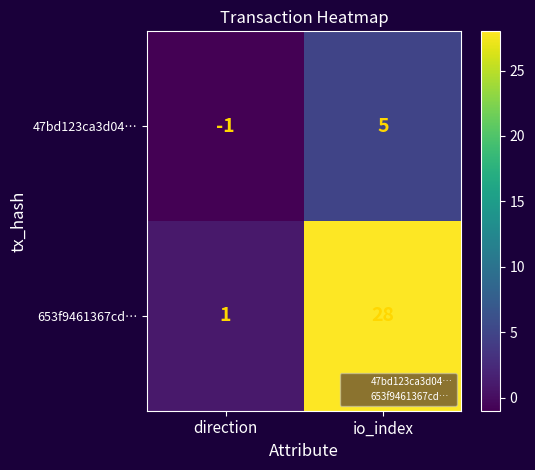

Which series has the largest total across all categories?

653f9461367cd…